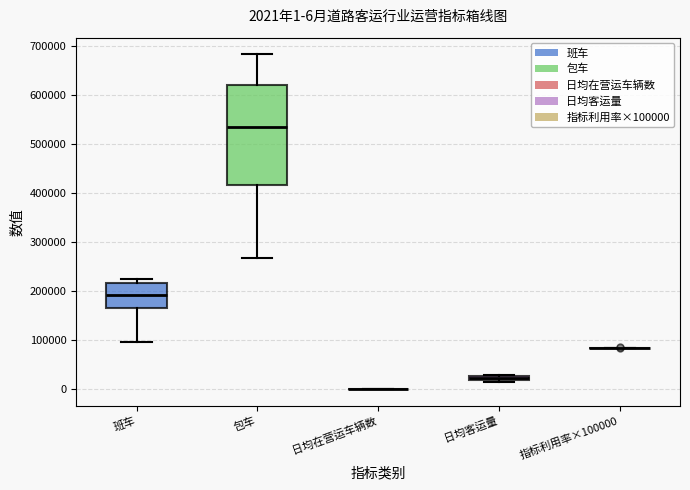

Which box is the tallest, from its lower edge to its upper edge?

包车